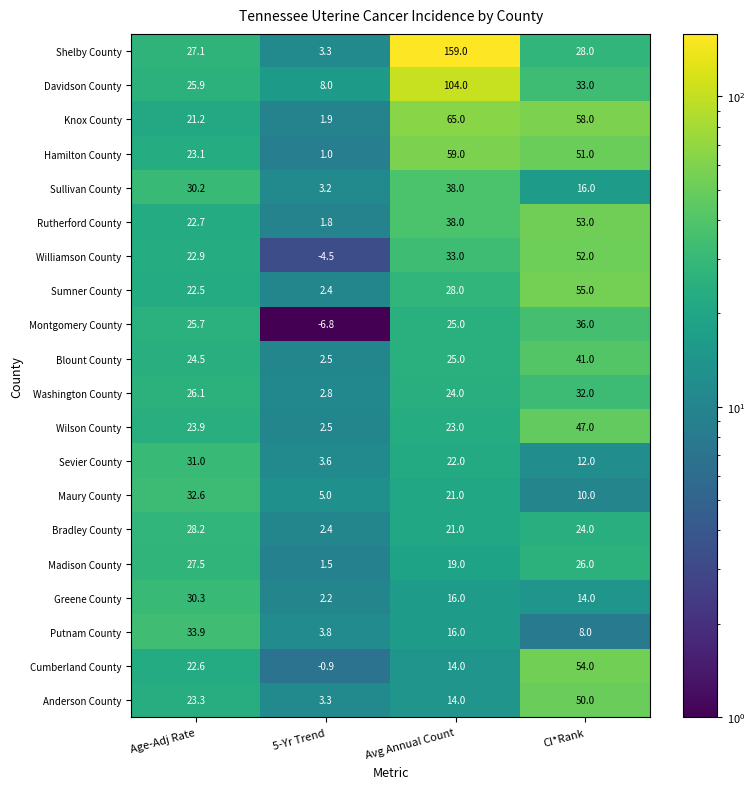

What is the sum of all Rutherford County values?

115.5